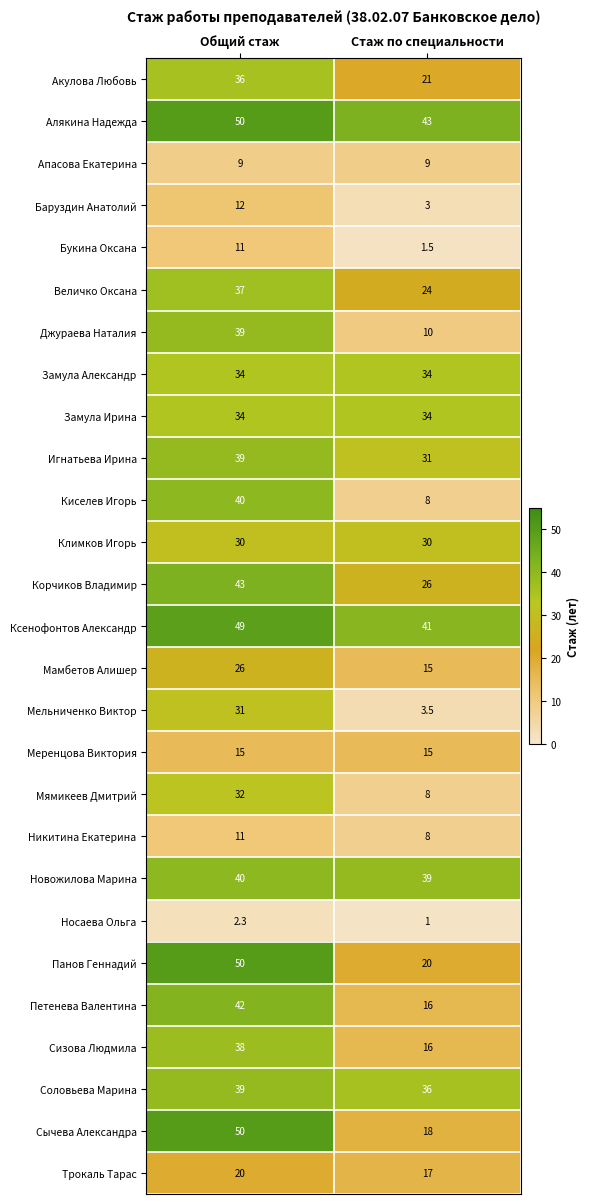

What is the difference between the highest and lowest values at Стаж по специальности?

42.0